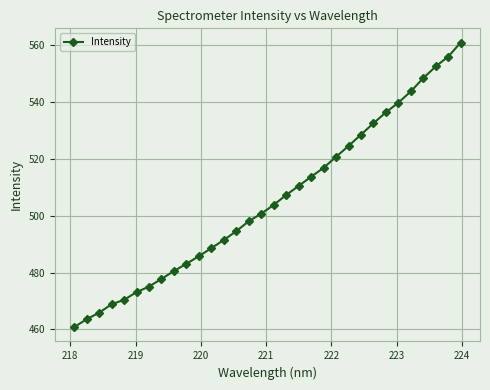

How many data points are less than 503?

16